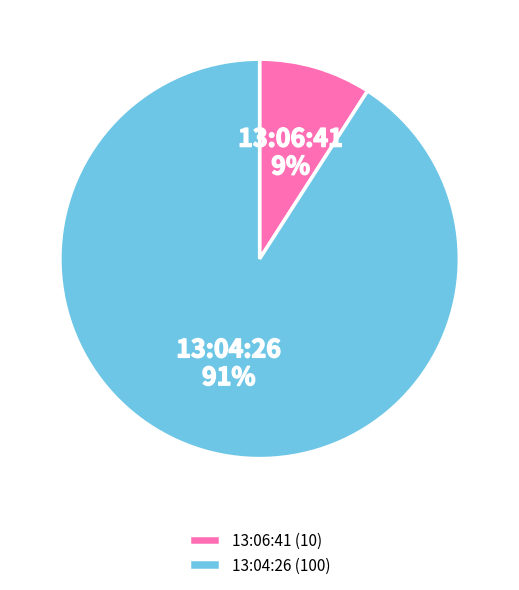

To the nearest percent, what percentage of the pie is 13:06:41?

9%